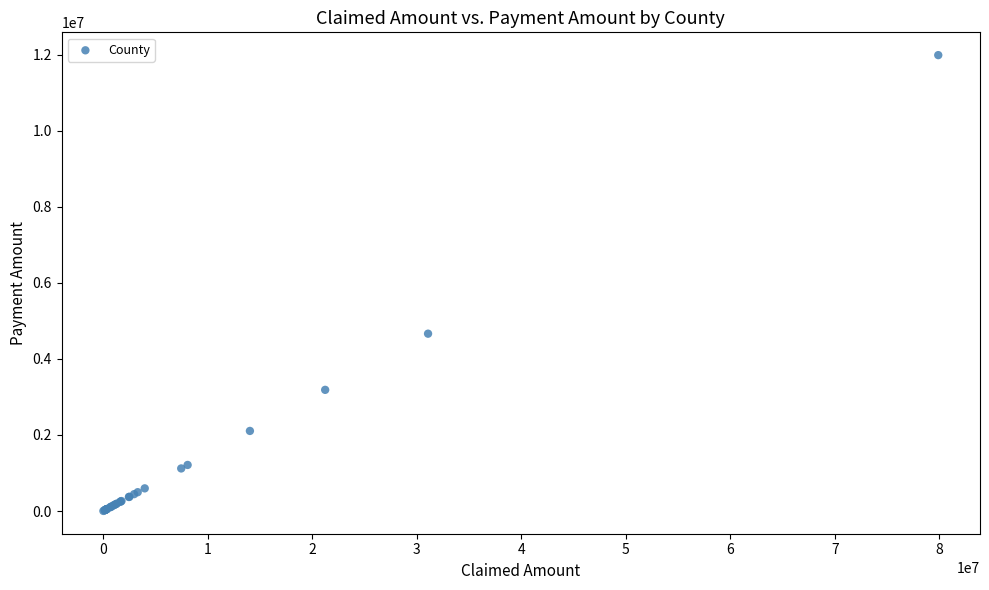

What Y value in the scatter plot is closest to 5993337?

4661838.0